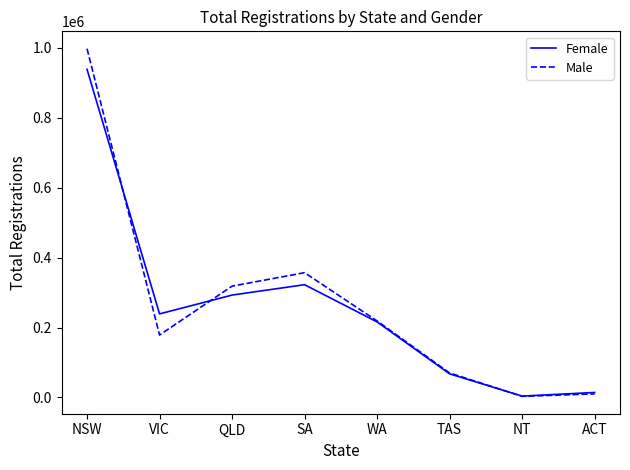

Rank the series by their maximum value, from lowest to highest.

Female, Male